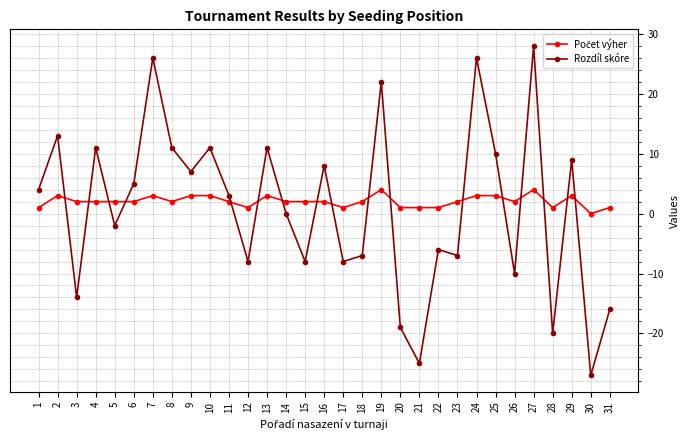

How many categories are shown in the chart?

31